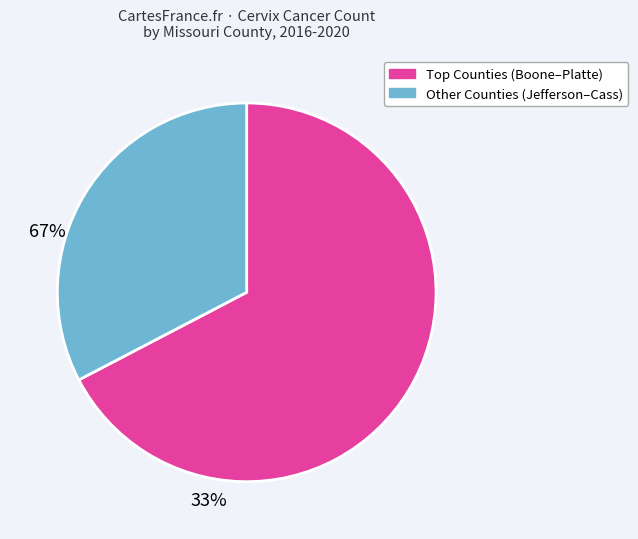

Rank the categories by value from highest to lowest.

Top Counties (Boone–Platte), Other Counties (Jefferson–Cass)